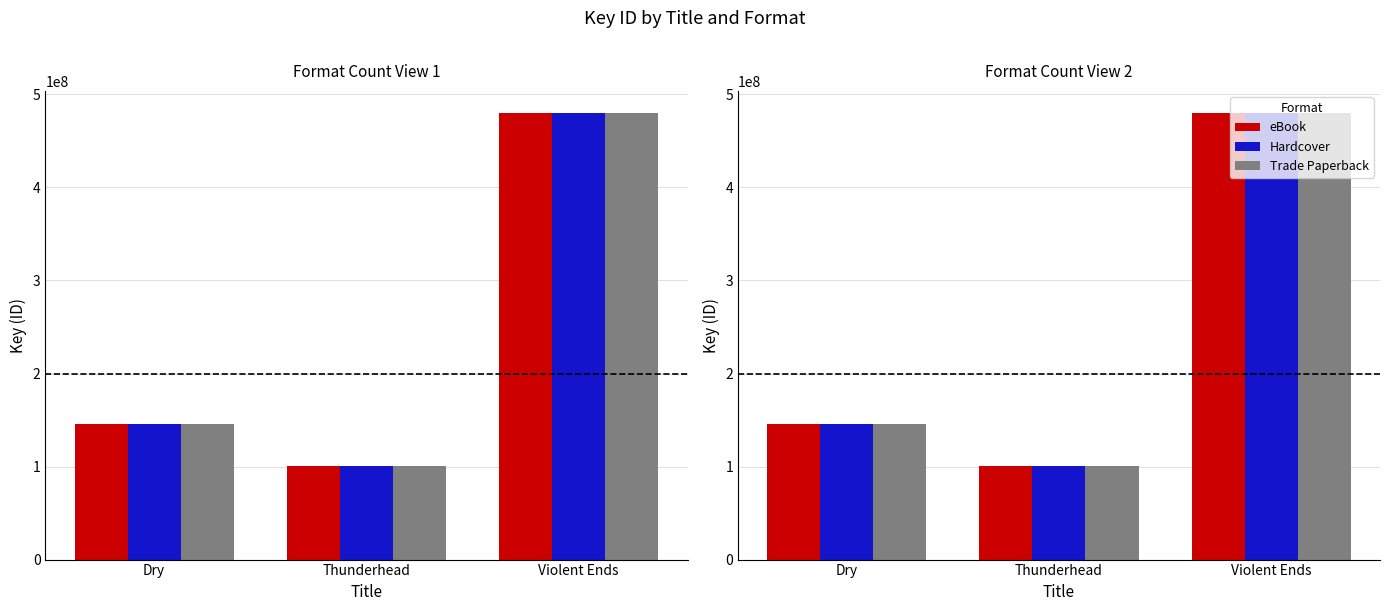

What is the minimum value shown in the chart?

100196160